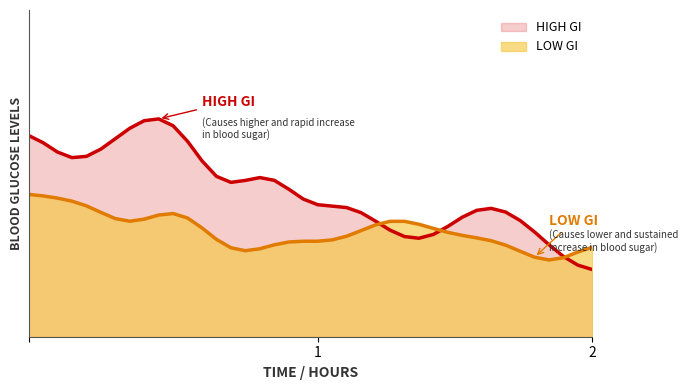

What is the value of the 1.839 point at the 8th from the left?

2.4